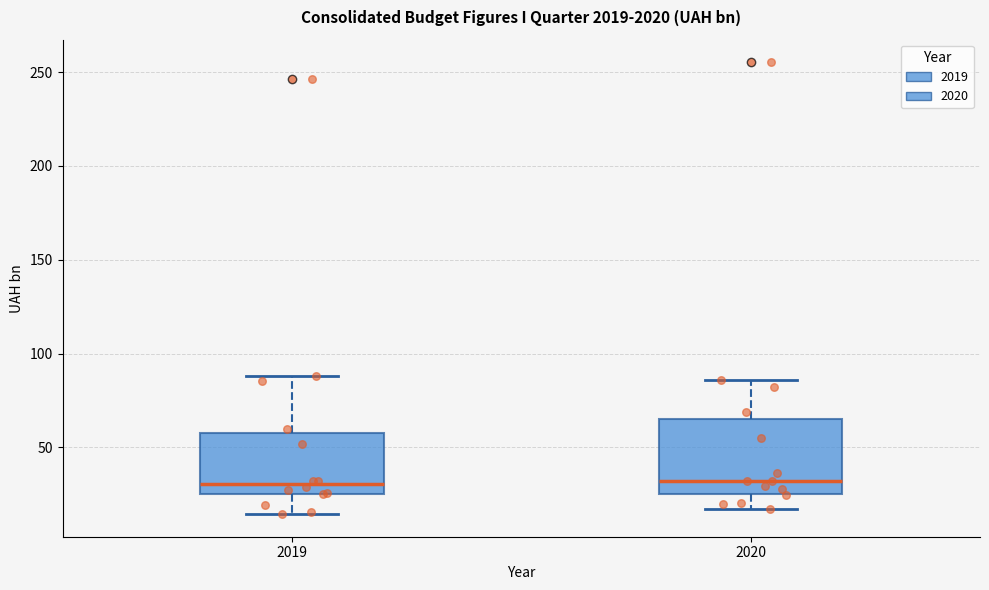

Reading left to right, transcribe this box plot: for each box, give where its median line is, the range the box spans, and where its two whiskers end, as read against the y-axis. The values are not printed on the chart, so give them approximately, as read against the axis.

2019: median 30, box 25 to 60, whiskers 15 to 90
2020: median 30, box 25 to 65, whiskers 15 to 85